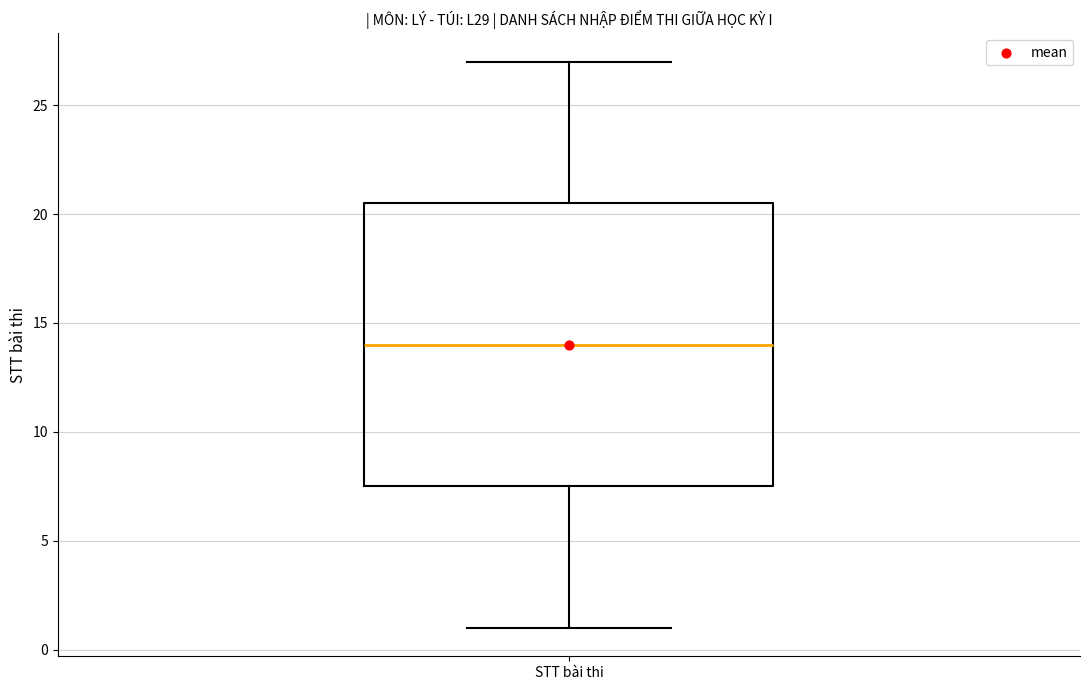

Read this box plot against the y-axis: the position of the median line, the range covered by the box, and the ends of both whiskers. The values are not printed on the chart, so give them approximately, as read against the axis.

median 14.0, box 7.5 to 20.5, whiskers 1.0 to 27.0